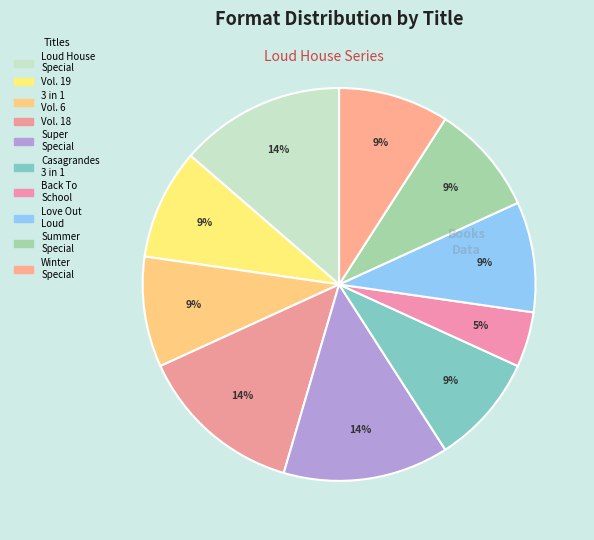

Count the number of slices in the pie.

10